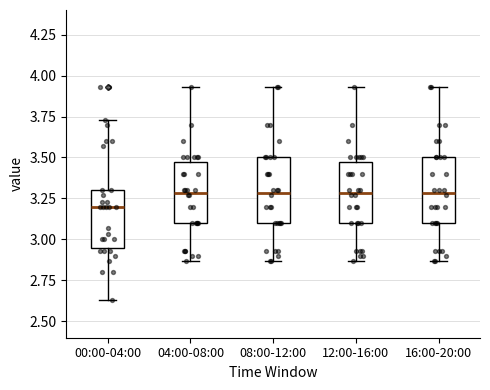

Reading left to right, transcribe this box plot: for each box, give where its median line is, the range the box spans, and where its two whiskers end, as read against the y-axis. The values are not printed on the chart, so give them approximately, as read against the axis.

00:00-04:00: median 3.20, box 2.95 to 3.30, whiskers 2.65 to 3.75
04:00-08:00: median 3.30, box 3.10 to 3.50, whiskers 2.85 to 3.95
08:00-12:00: median 3.30, box 3.10 to 3.50, whiskers 2.85 to 3.95
12:00-16:00: median 3.30, box 3.10 to 3.50, whiskers 2.85 to 3.95
16:00-20:00: median 3.30, box 3.10 to 3.50, whiskers 2.85 to 3.95